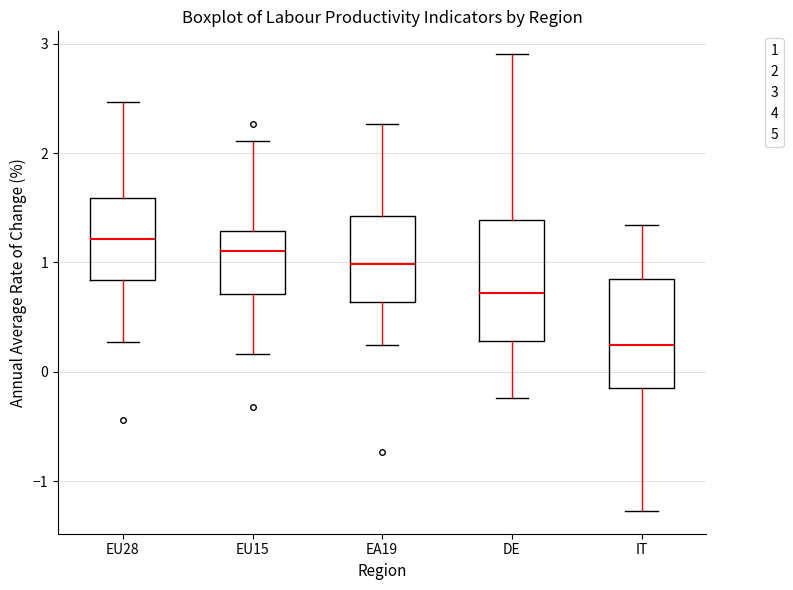

Reading left to right, read every box against the y-axis: the position of its median line, the range the box covers, and the ends of its whiskers. The values are not printed on the chart, so give them approximately, as read against the axis.

EU28: median 1.2, box 0.8 to 1.6, whiskers 0.3 to 2.5
EU15: median 1.1, box 0.7 to 1.3, whiskers 0.2 to 2.1
EA19: median 1.0, box 0.6 to 1.4, whiskers 0.2 to 2.3
DE: median 0.7, box 0.3 to 1.4, whiskers -0.2 to 2.9
IT: median 0.2, box -0.2 to 0.9, whiskers -1.3 to 1.3